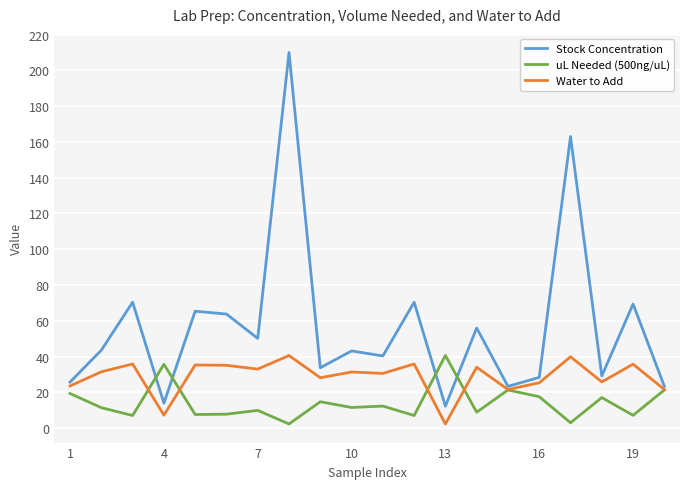

Which series has the largest total across all categories?

Stock Concentration